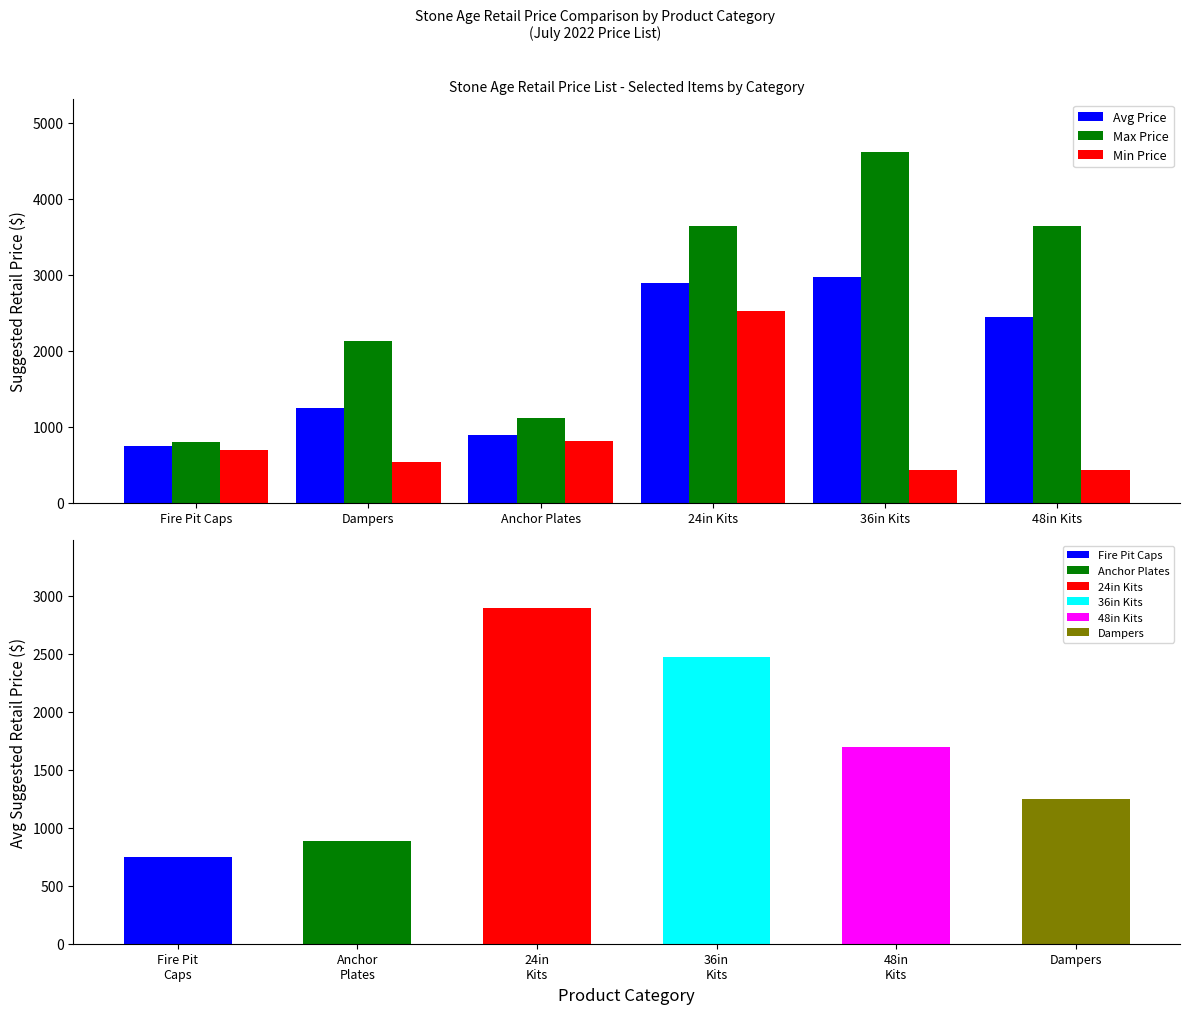

Which series has the largest range (max minus min)?

Max Price